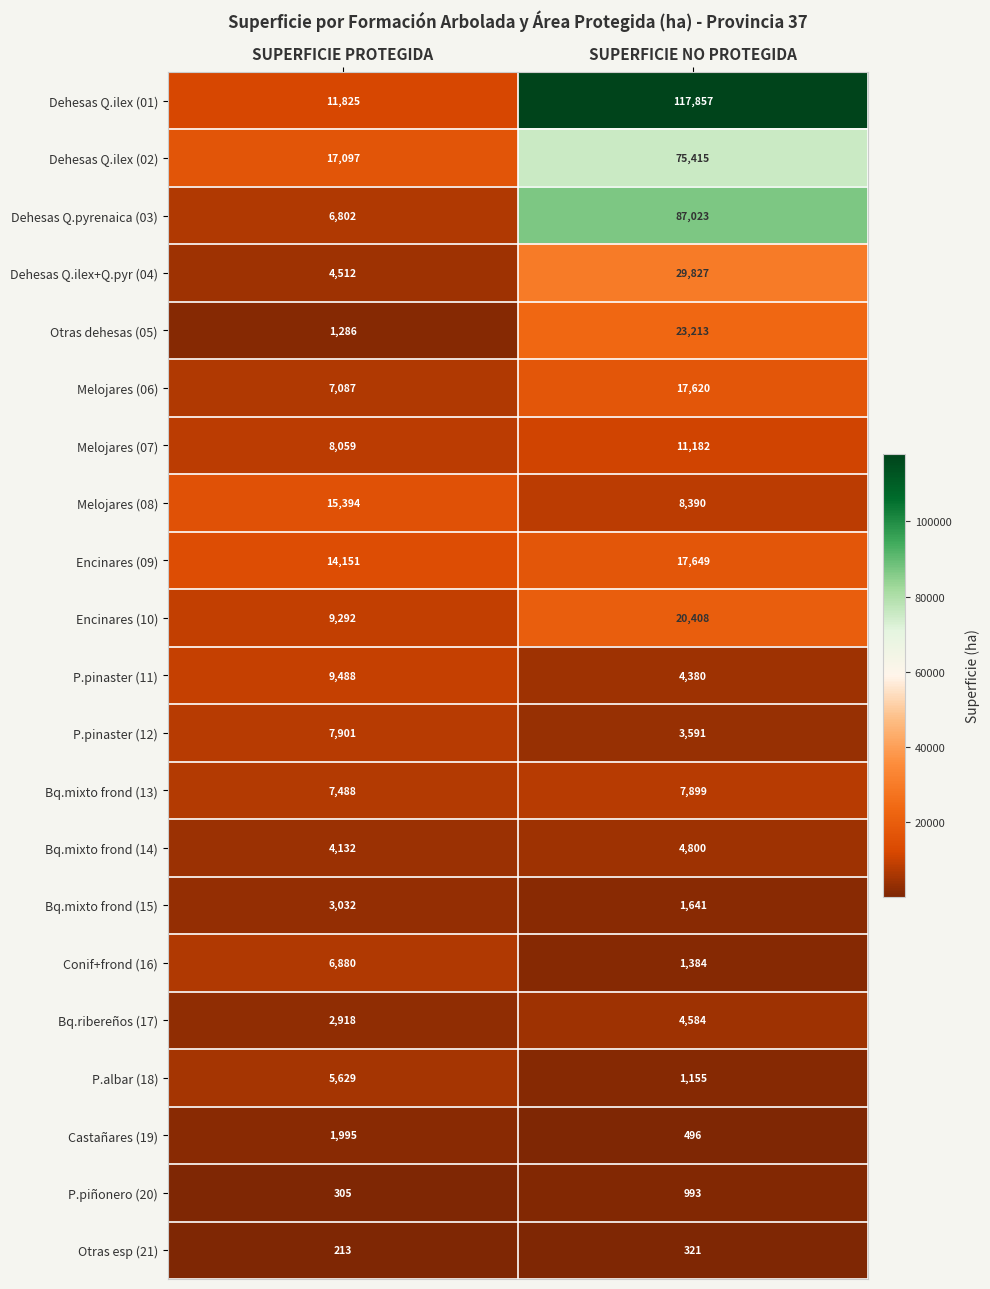

What is the sum of the Melojares (07) values at SUPERFICIE NO PROTEGIDA and SUPERFICIE PROTEGIDA?

19241